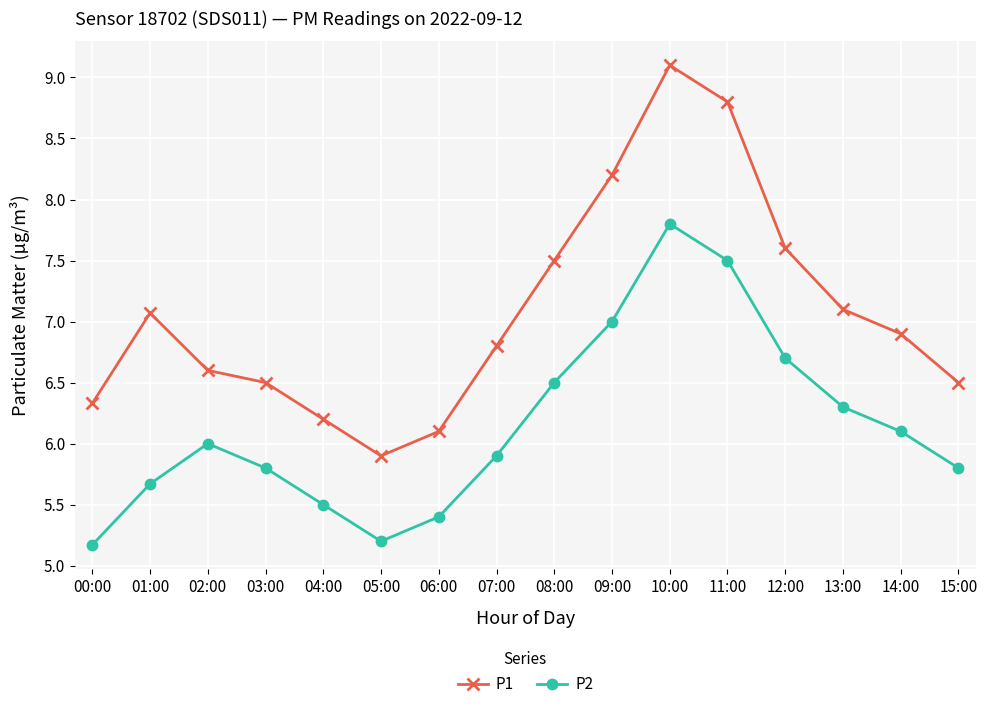

The P1 series shows 4.0 at 05:00. True or false?

False